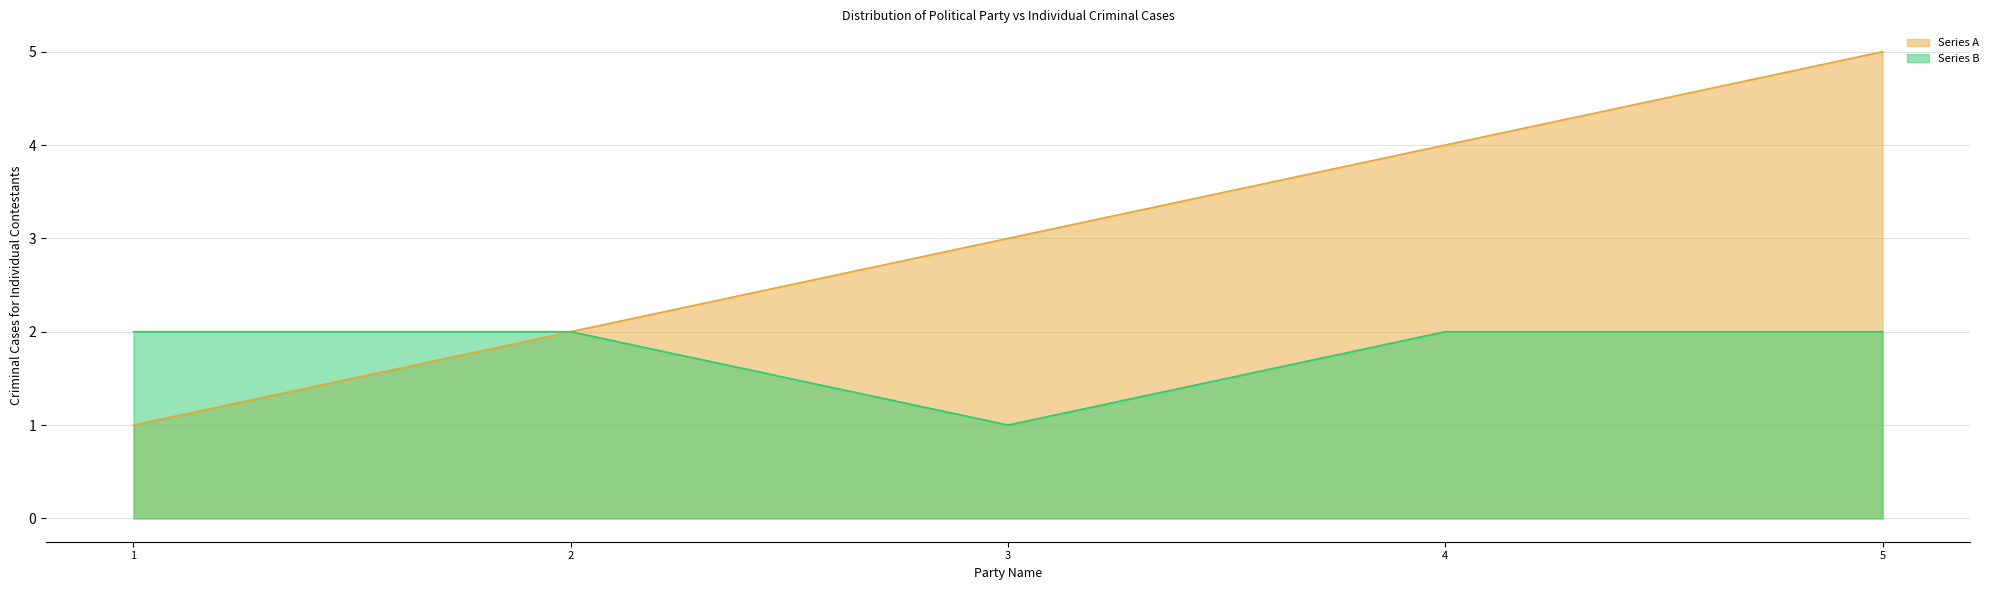

Is it true that Series B equals 1 at 3?

False